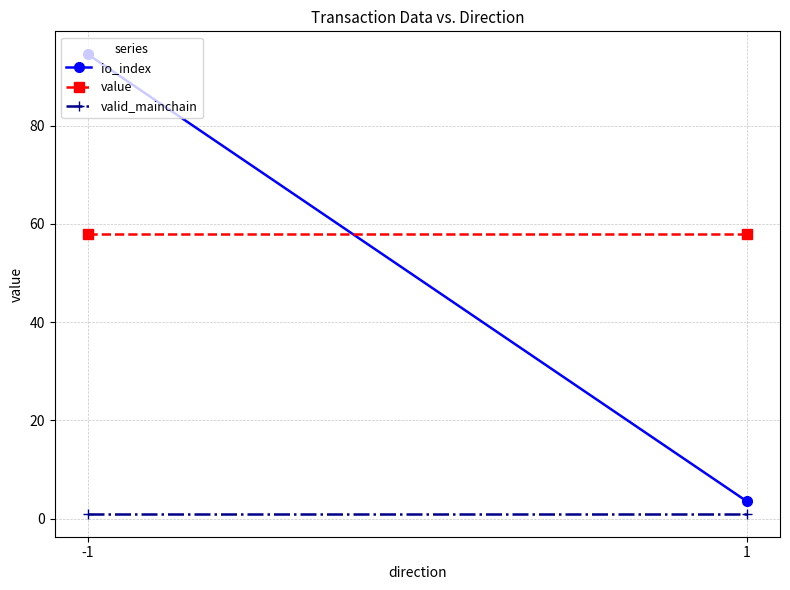

Rank the series by their average value, from highest to lowest.

value, io_index, valid_mainchain